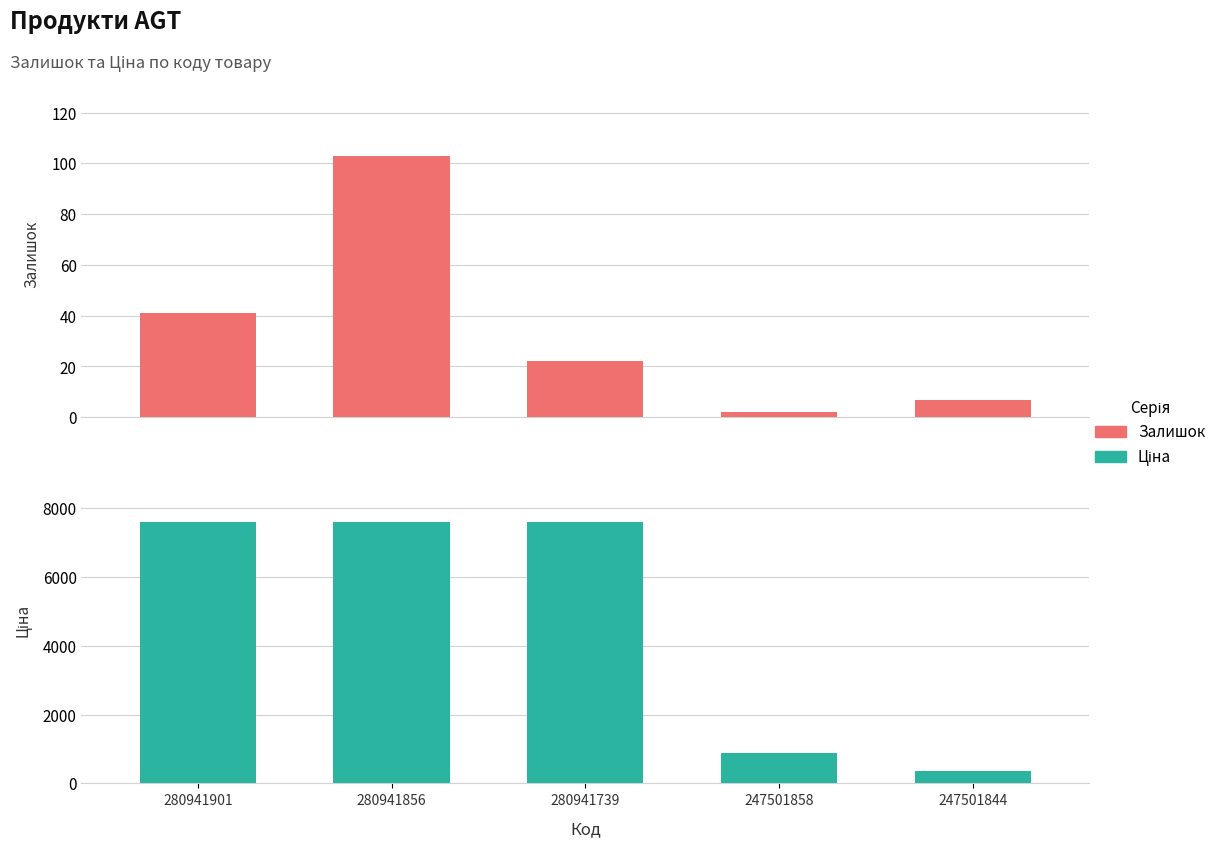

Rank the series at 280941739 from highest to lowest value.

Ціна, Залишок